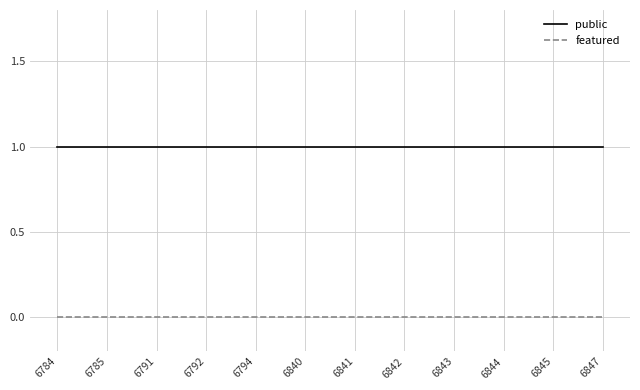

List the series in order of their overall mean, highest first.

public, featured